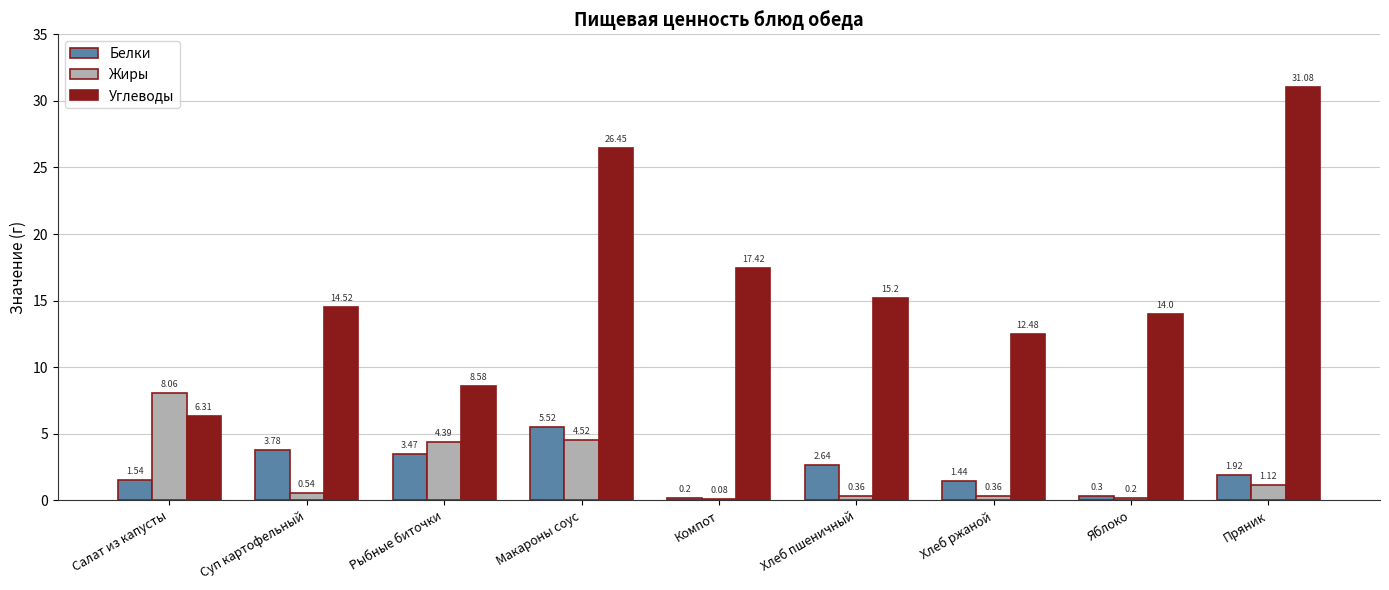

What is the sum of the Жиры values at Хлеб пшеничный and Макароны соус?

4.9